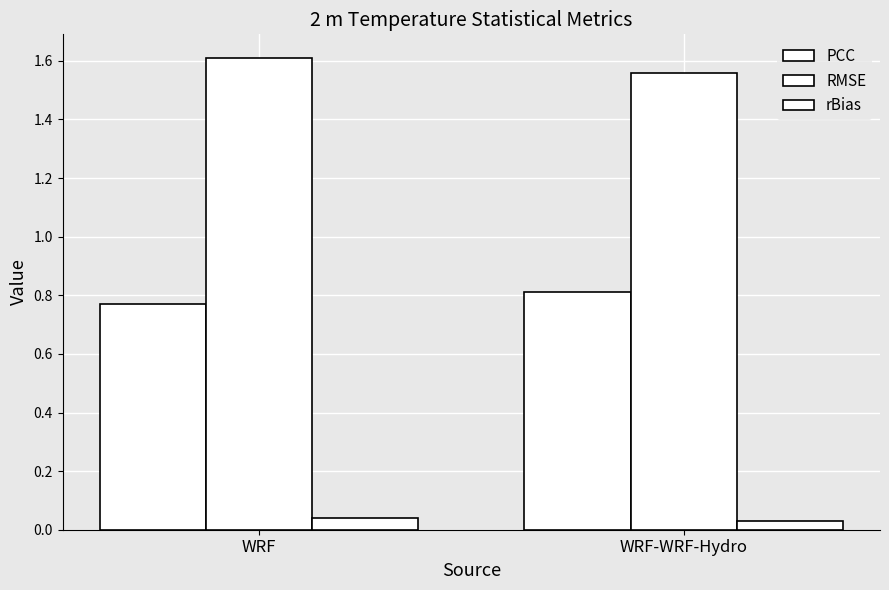

Are the bars horizontal?

No